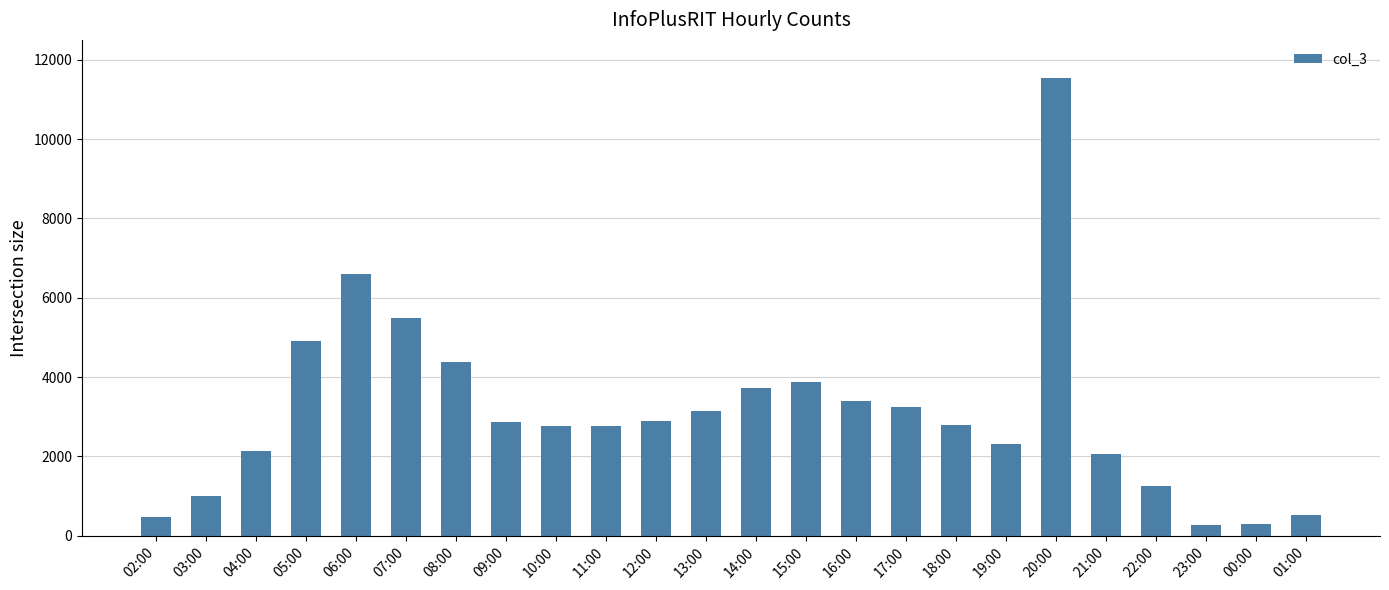

True or false: the data shows 8587 at 05:00.

False